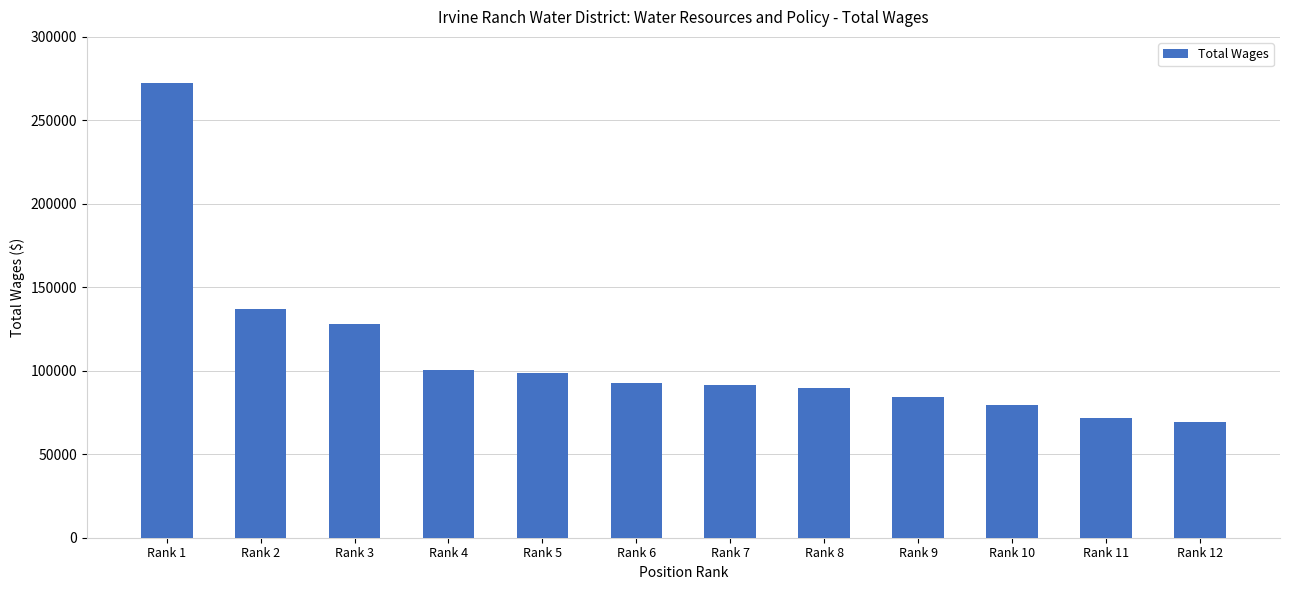

How many values are below 92872?

6